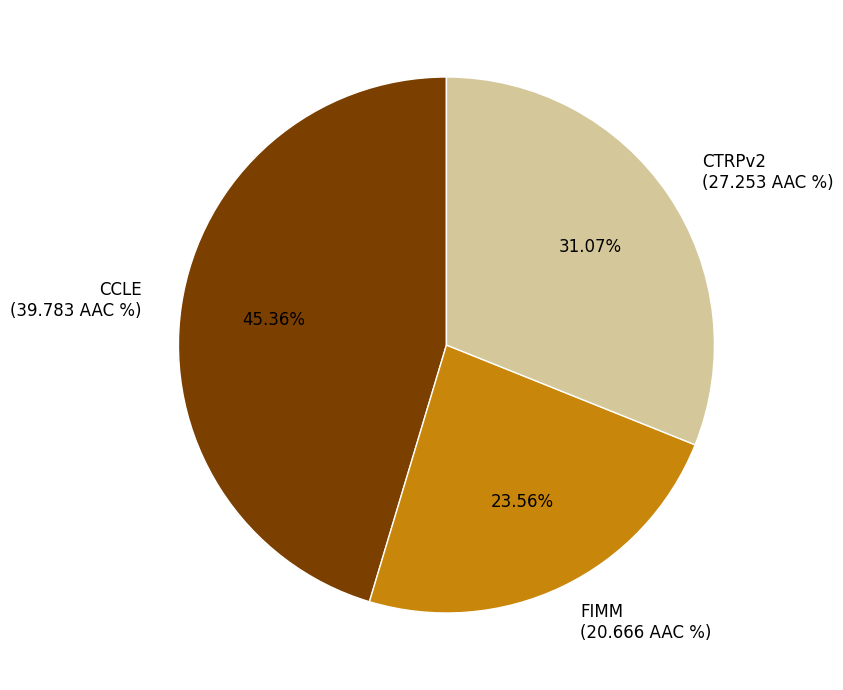

Is there any slice that represents more than half of the pie?

No